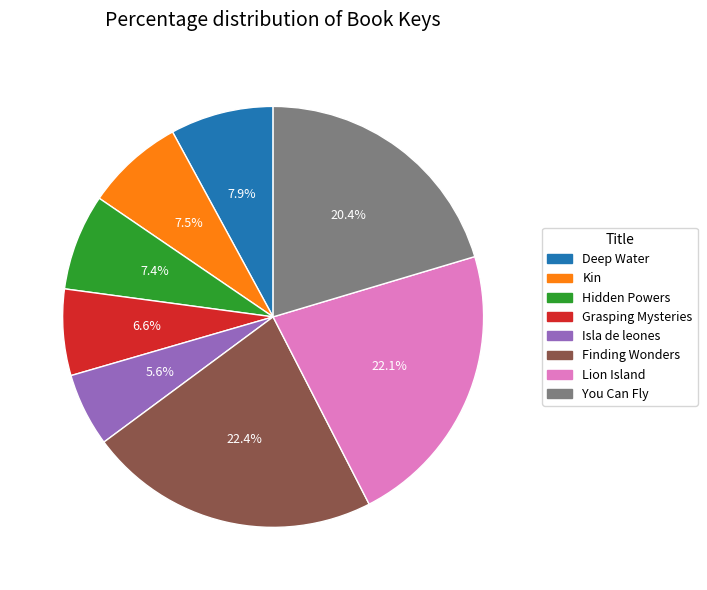

To the nearest percent, what is the average slice percentage?

12%